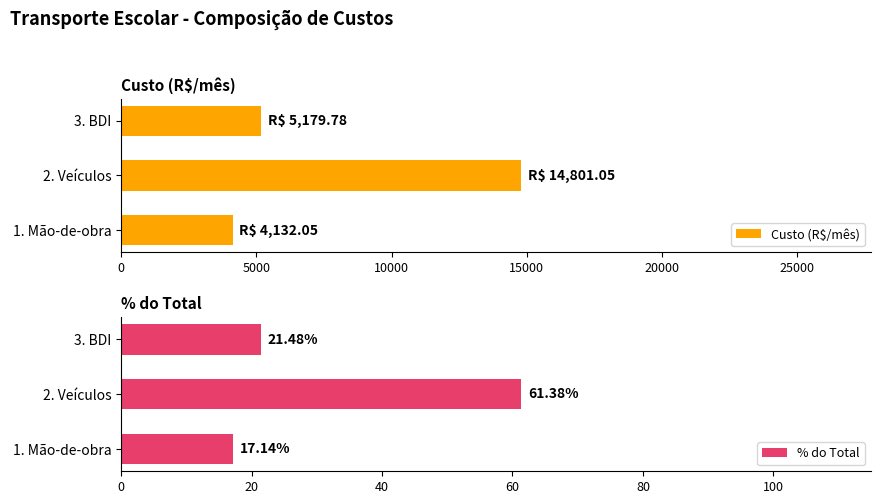

What is the maximum value for Custo (R$/mês)?

14801.1